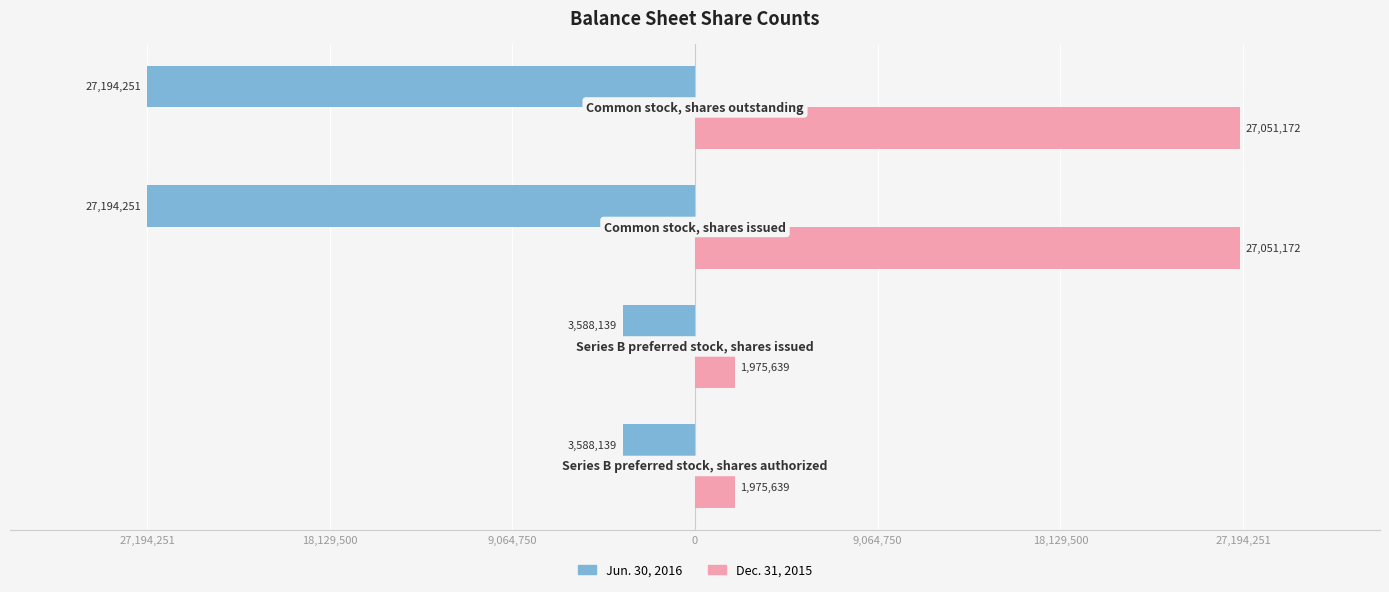

Reading left to right, list all the values displayed in this chart.

Jun. 30, 2016: -3588139	-3588139	-27194251	-27194251
Dec. 31, 2015: 1975639	1975639	27051172	27051172